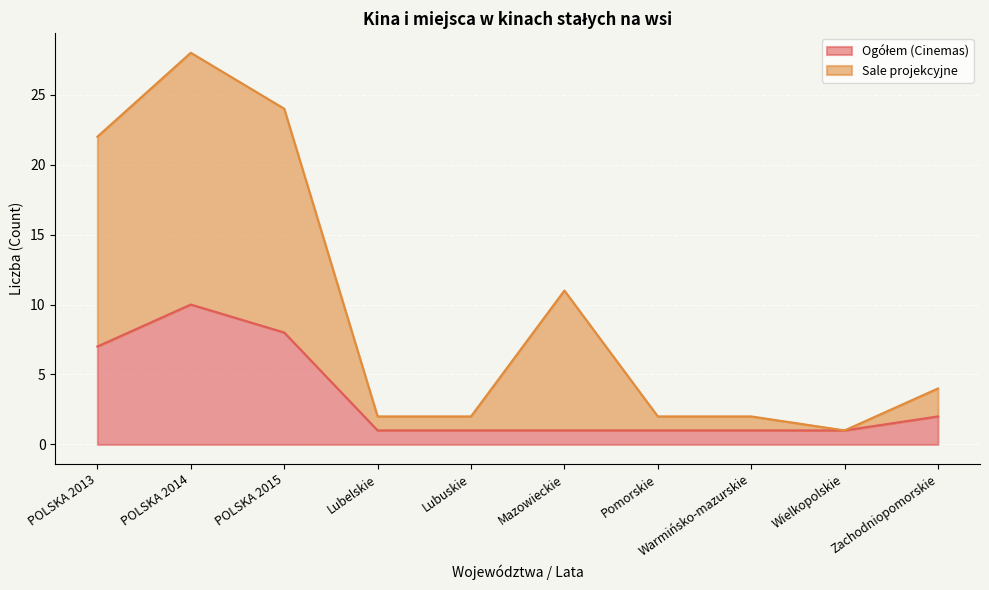

What is the label of the 5th point from the left?

Lubuskie